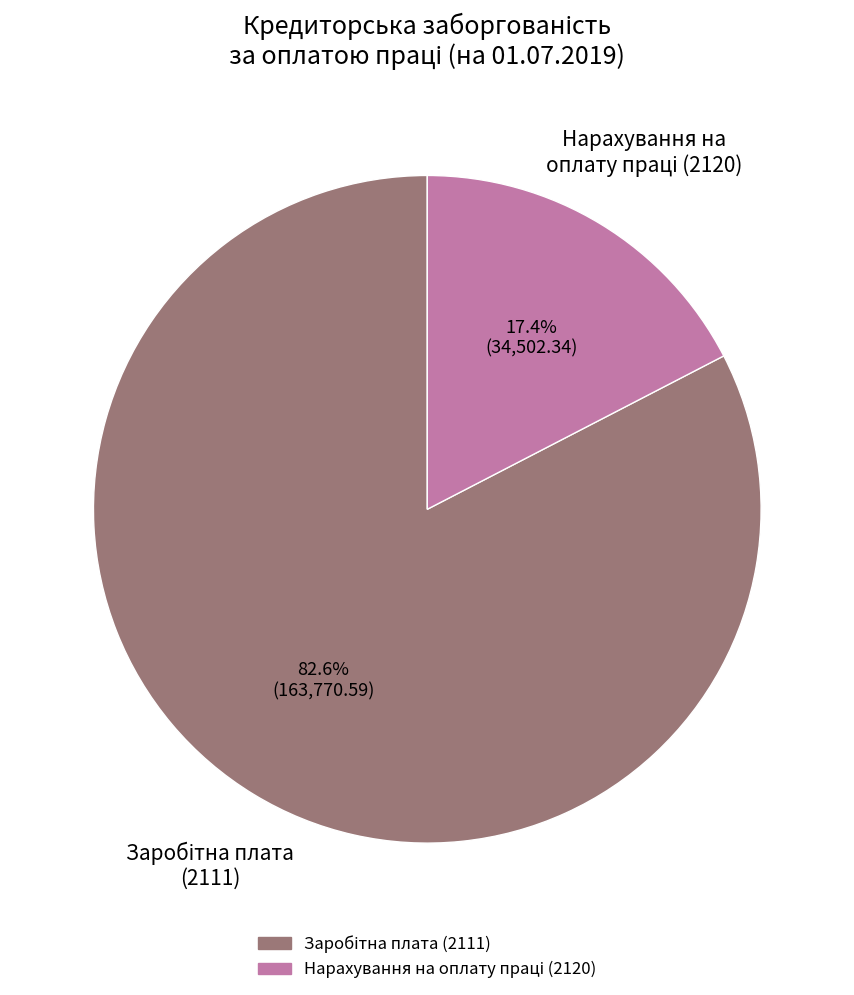

Is there a majority slice in this chart?

Yes